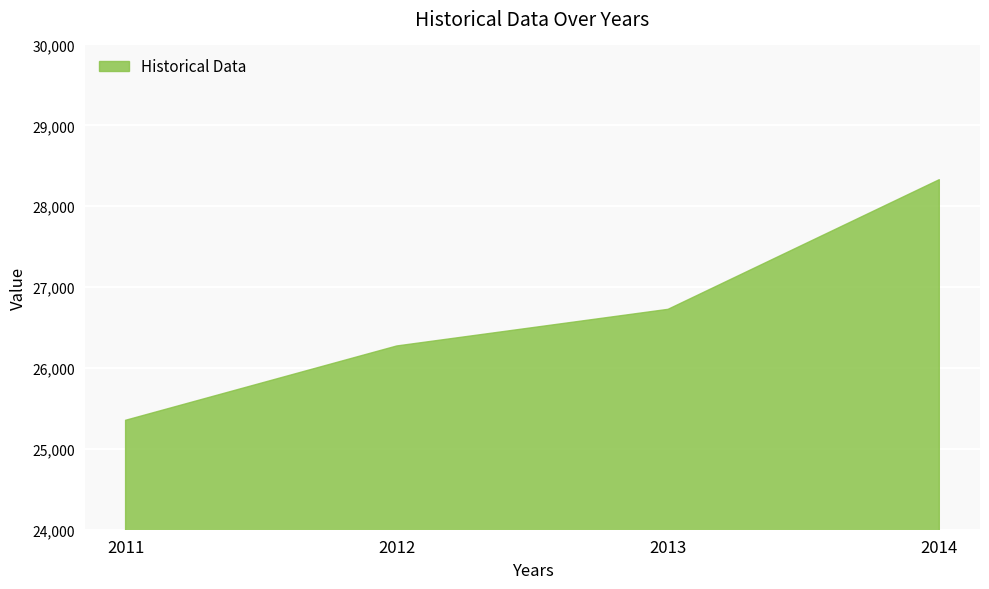

The chart shows a value of 10384 at 2014. True or false?

False